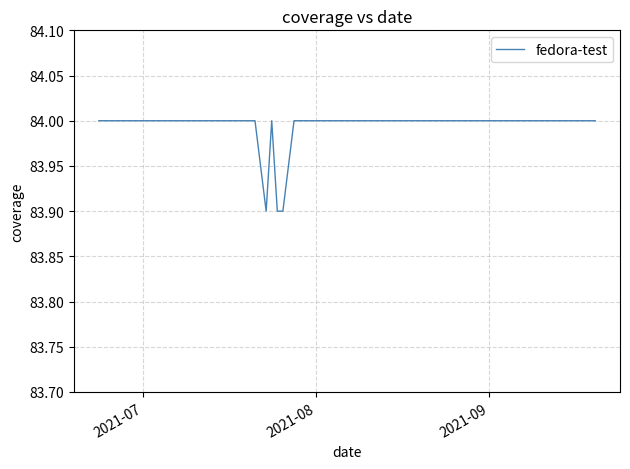

What is the greatest value displayed?

84.0